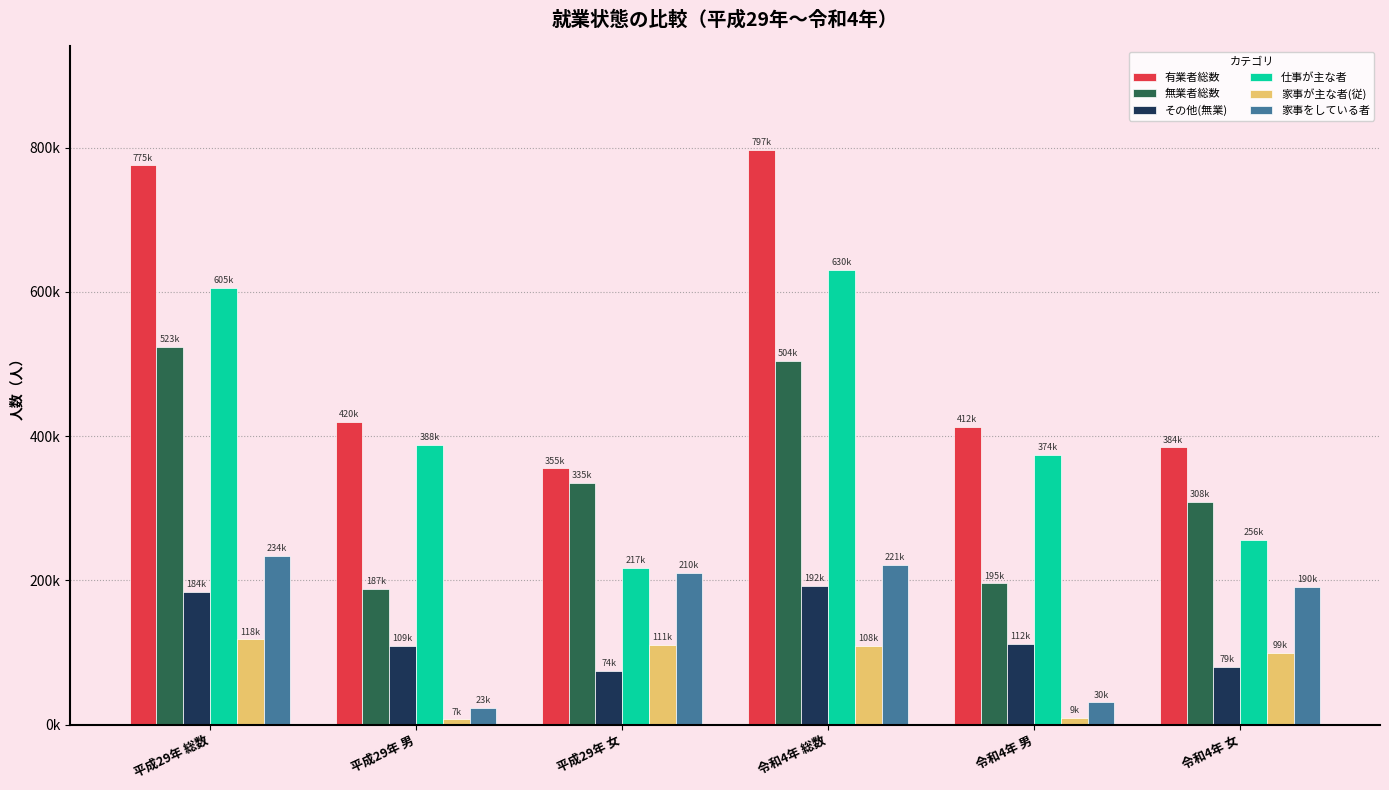

List the series in order of their peak value, highest first.

有業者総数, 仕事が主な者, 無業者総数, 家事をしている者, その他(無業), 家事が主な者(従)